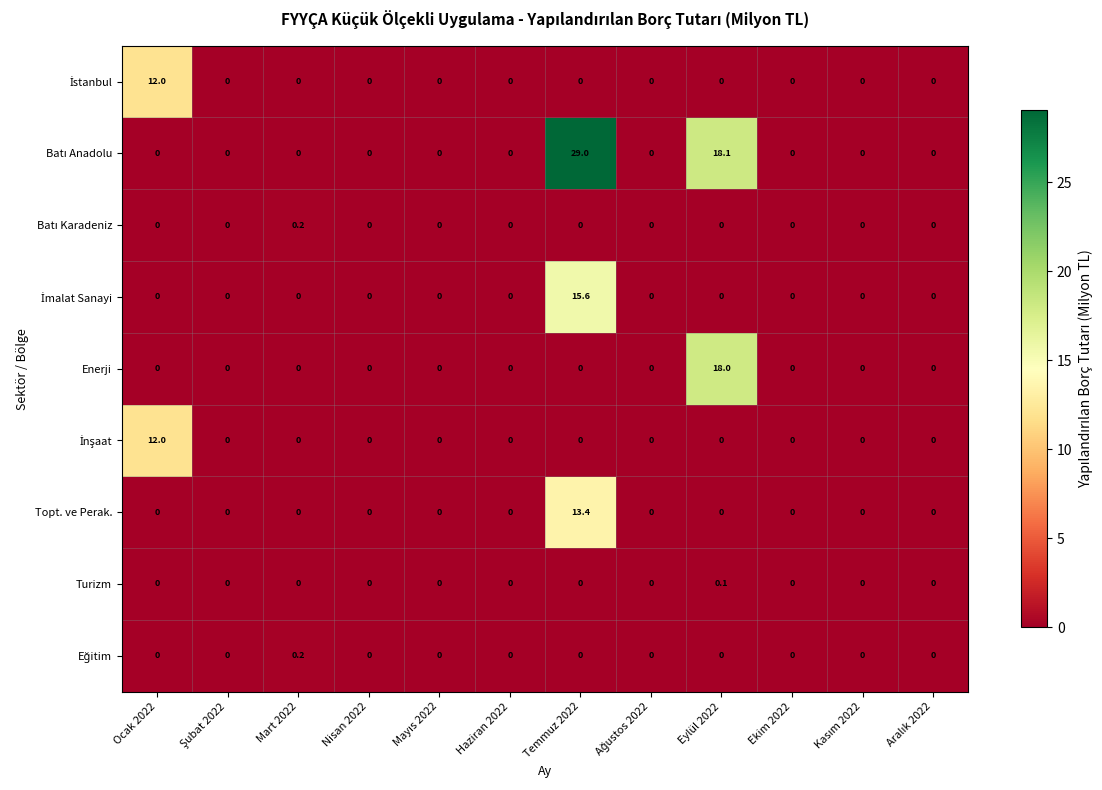

At which category is the sum across all series the highest?

Temmuz 2022